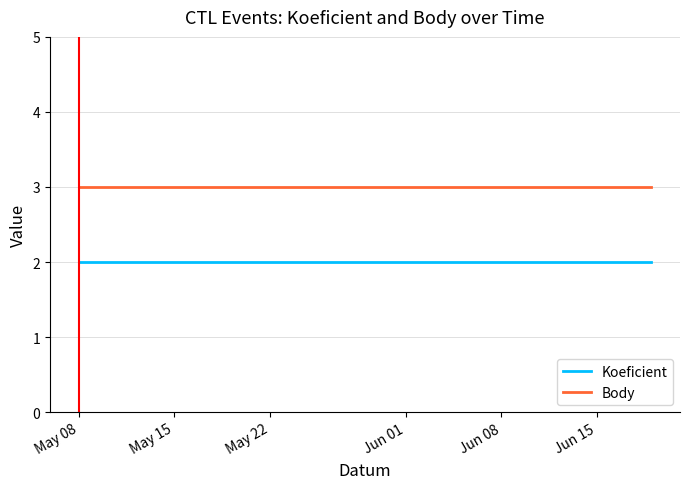

Rank the series by their average value, from highest to lowest.

Body, Koeficient